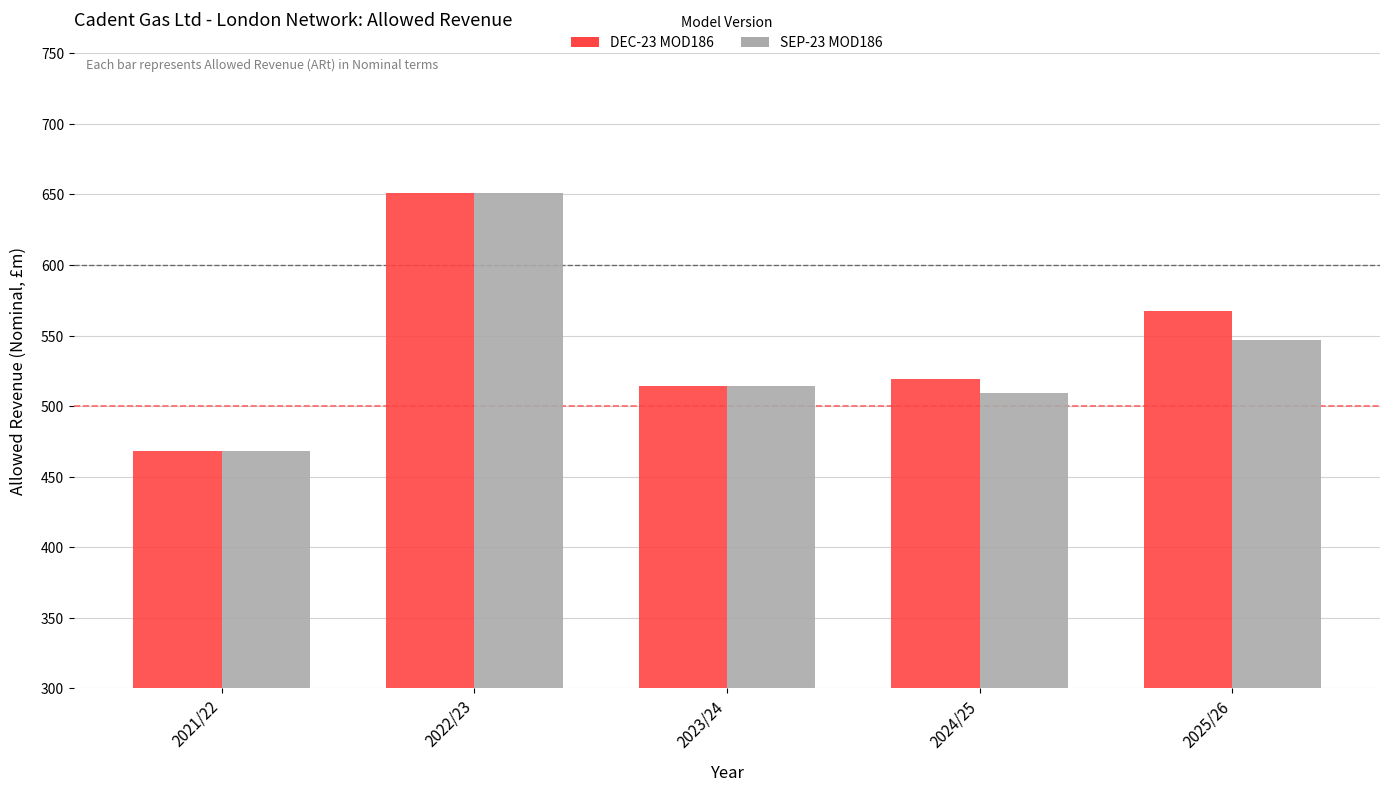

What is the difference between the maximum and minimum values in the SEP-23 MOD186 series?

182.7